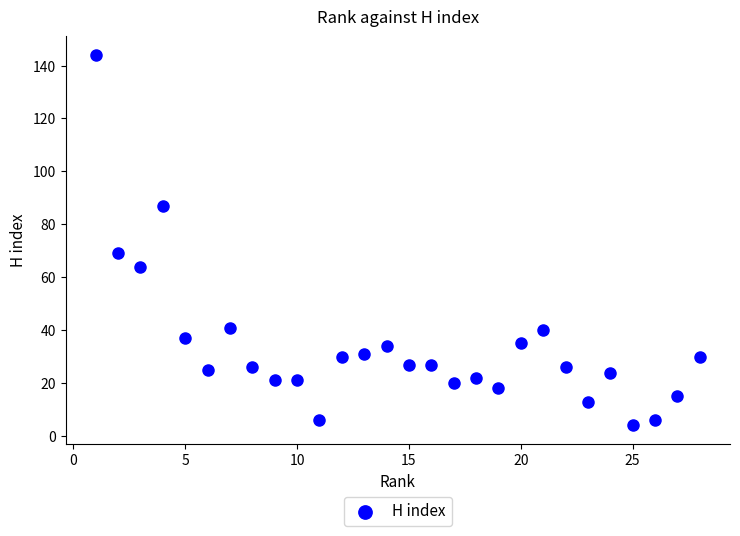

What Y value in the scatter plot is closest to 74?

69